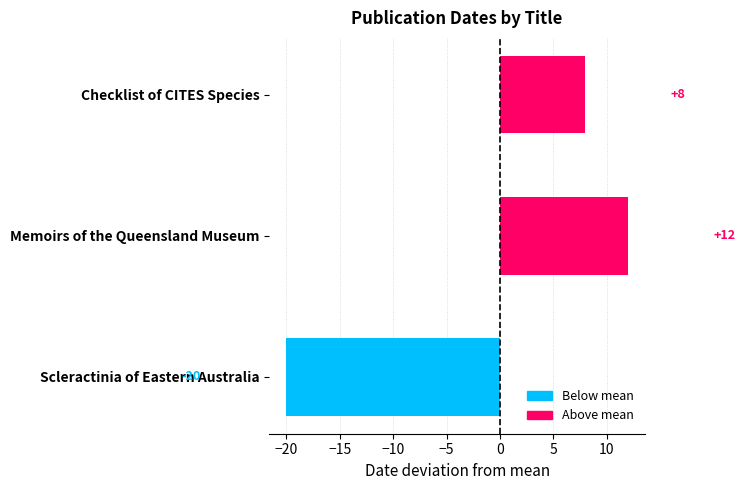

How many data points does each series have?

3